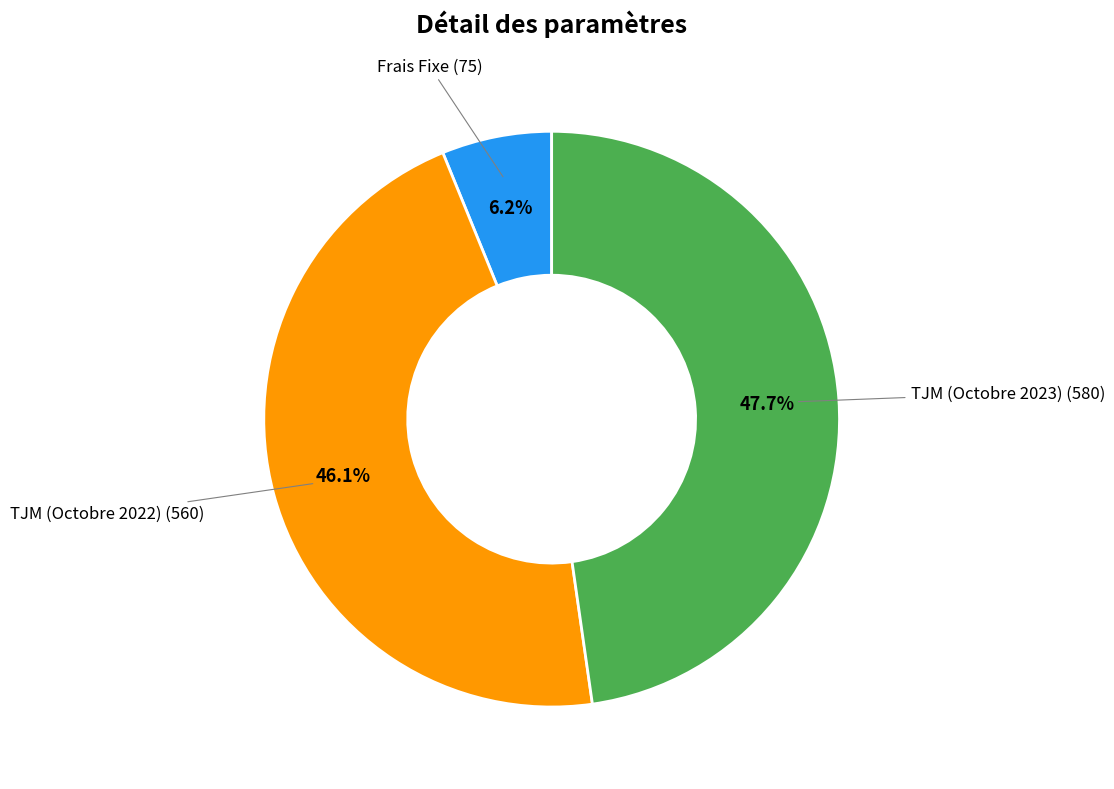

Count the number of slices in the pie.

3